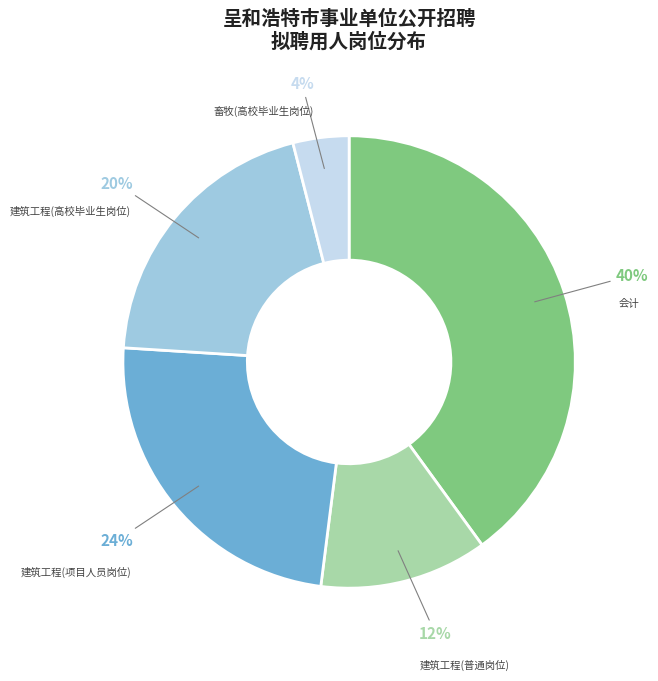

Which slice is the smallest?

畜牧(高校毕业生岗位)